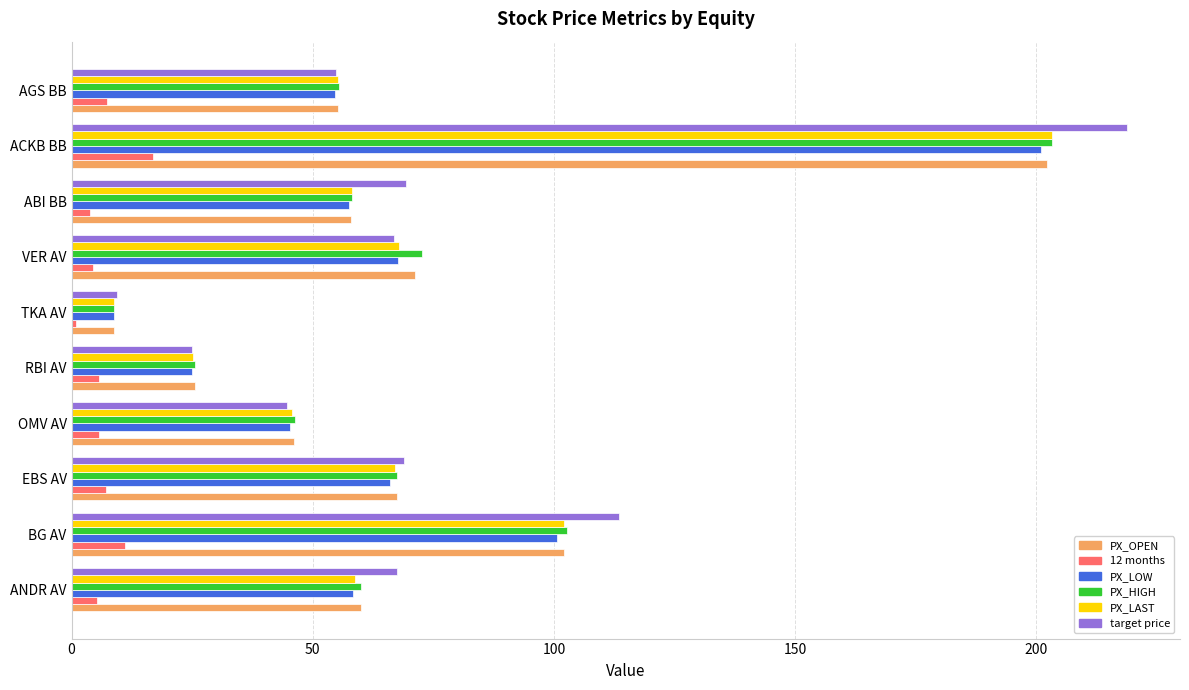

At how many categories does at least one series exceed 160?

1